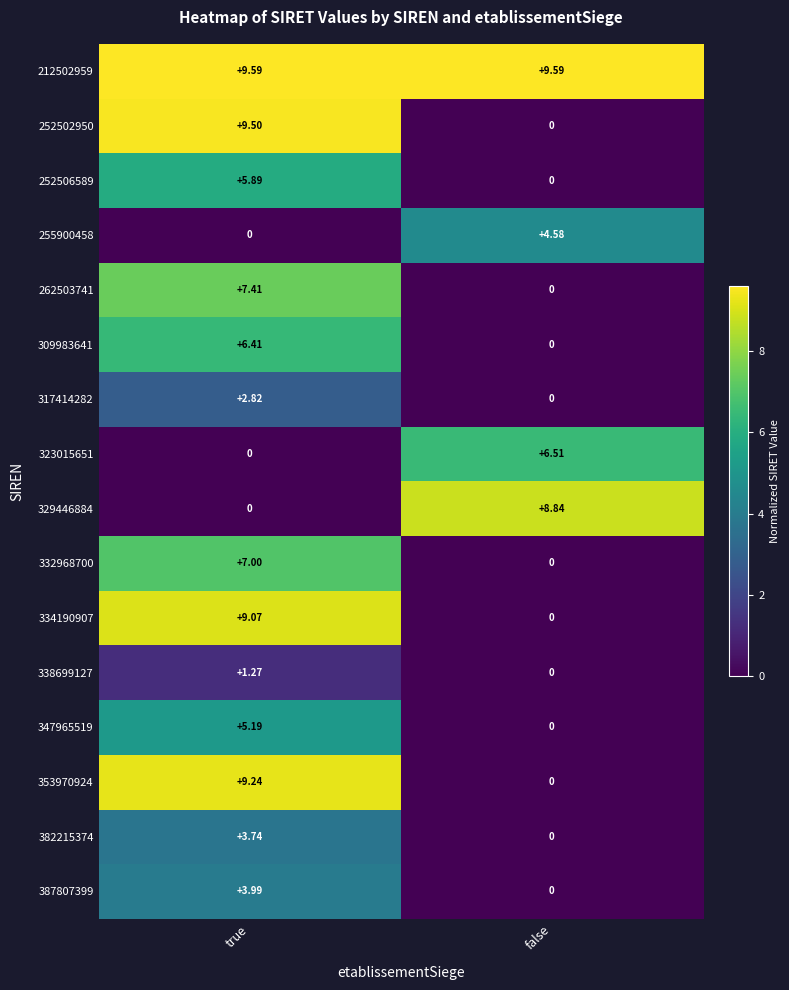

At how many categories does at least one series exceed 0?

2